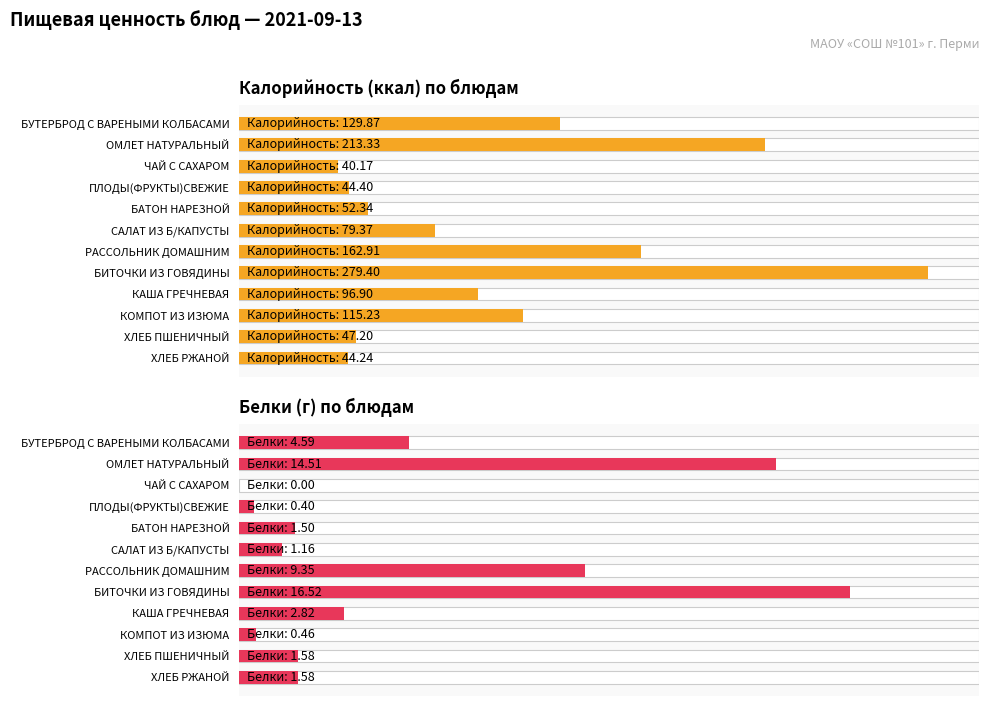

At how many categories does at least one series exceed 207?

2